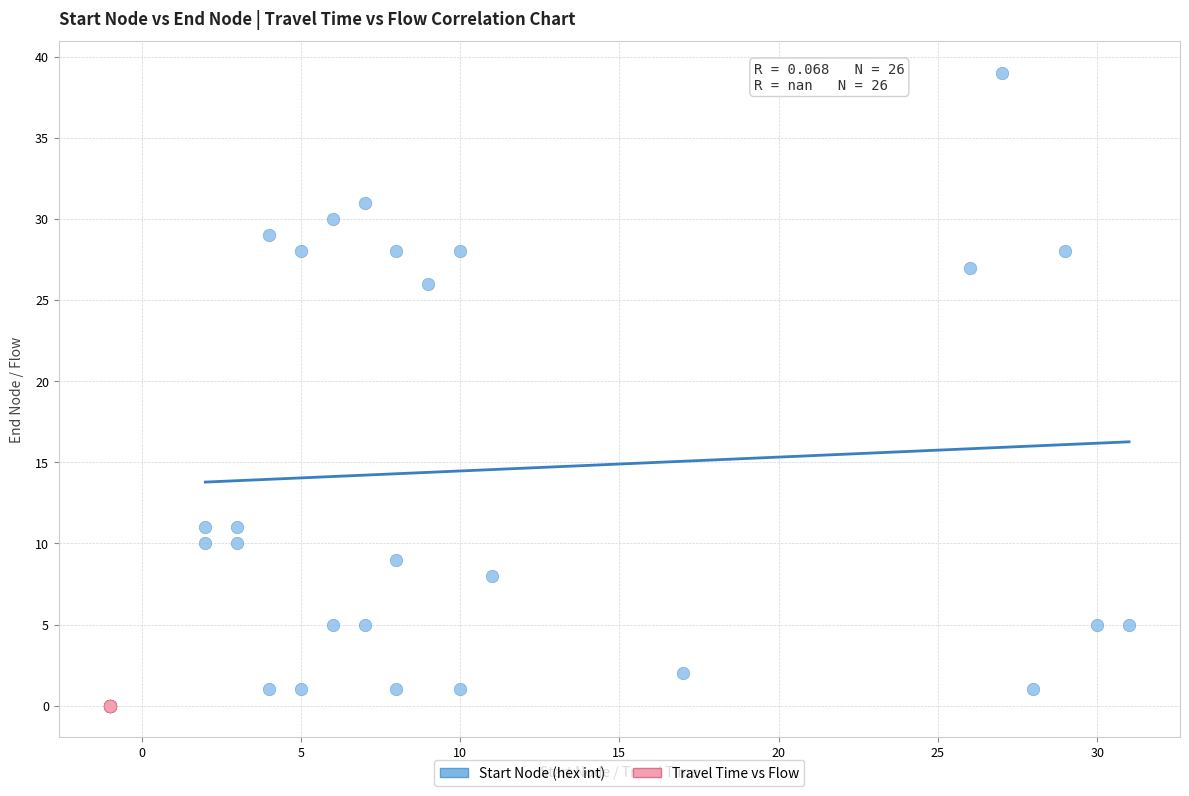

Which series contains the highest Y value?

Start Node (hex int)